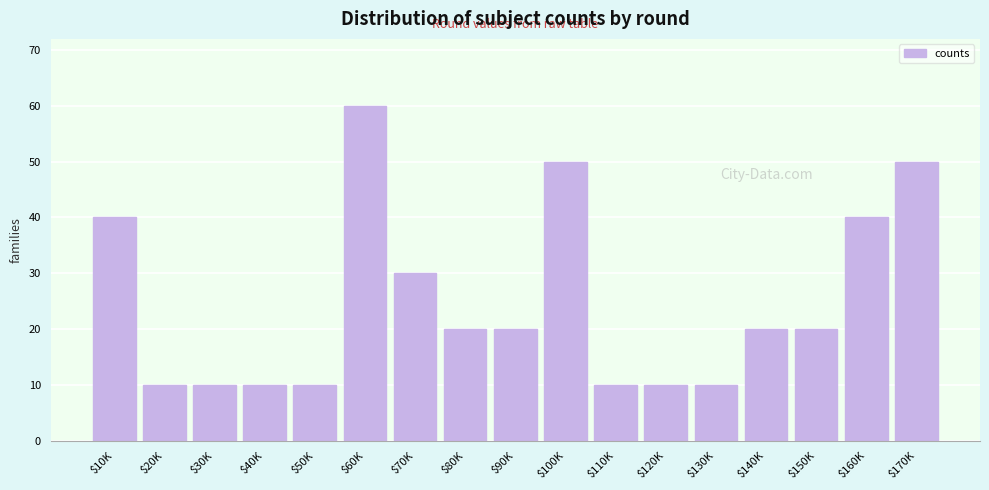

Reading left to right, extract all data points from this chart.

40	10	10	10	10	60	30	20	20	50	10	10	10	20	20	40	50